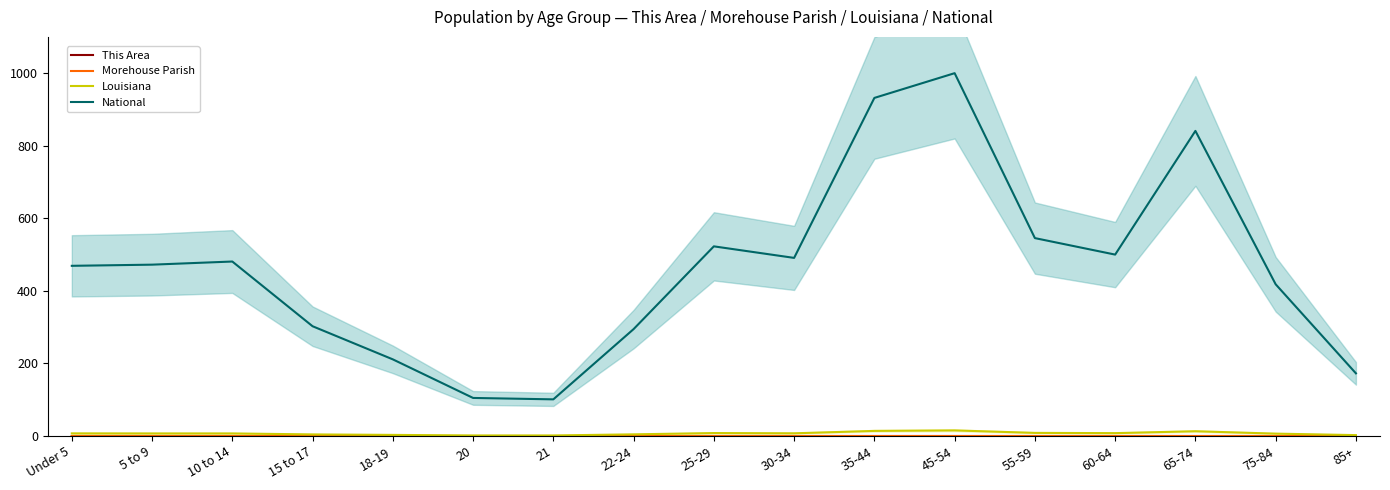

Is it true that Louisiana equals 4.3 at 85+?

False